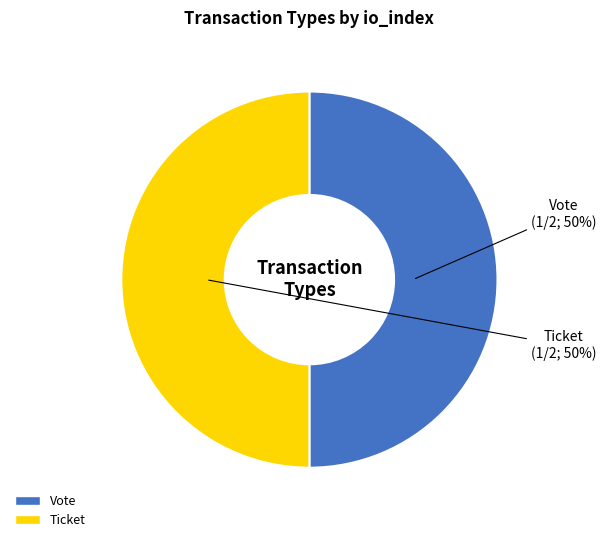

Combined, do Vote and Ticket account for over 50%?

Yes